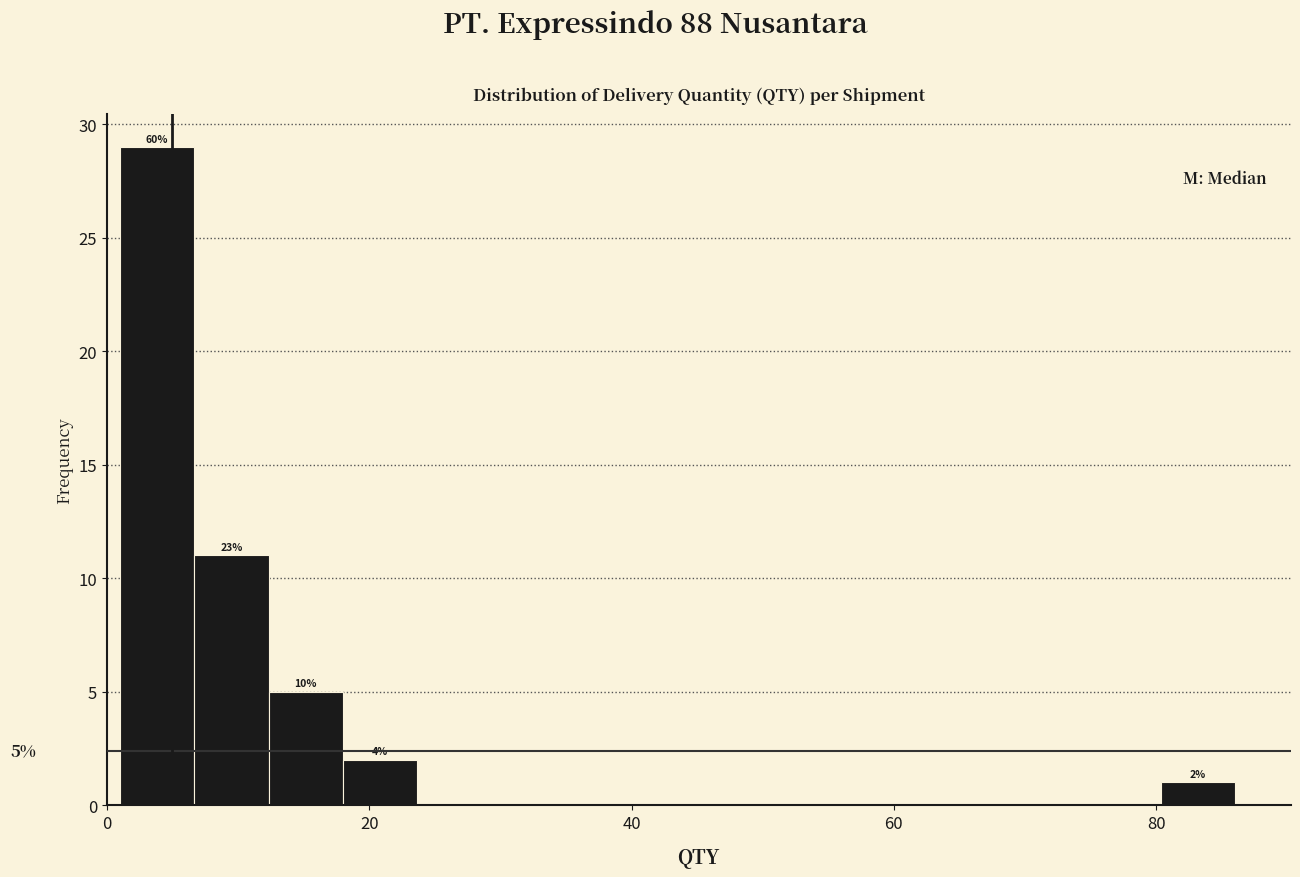

Read against the x-axis, roughly where is the centre of the tallest bar?

4